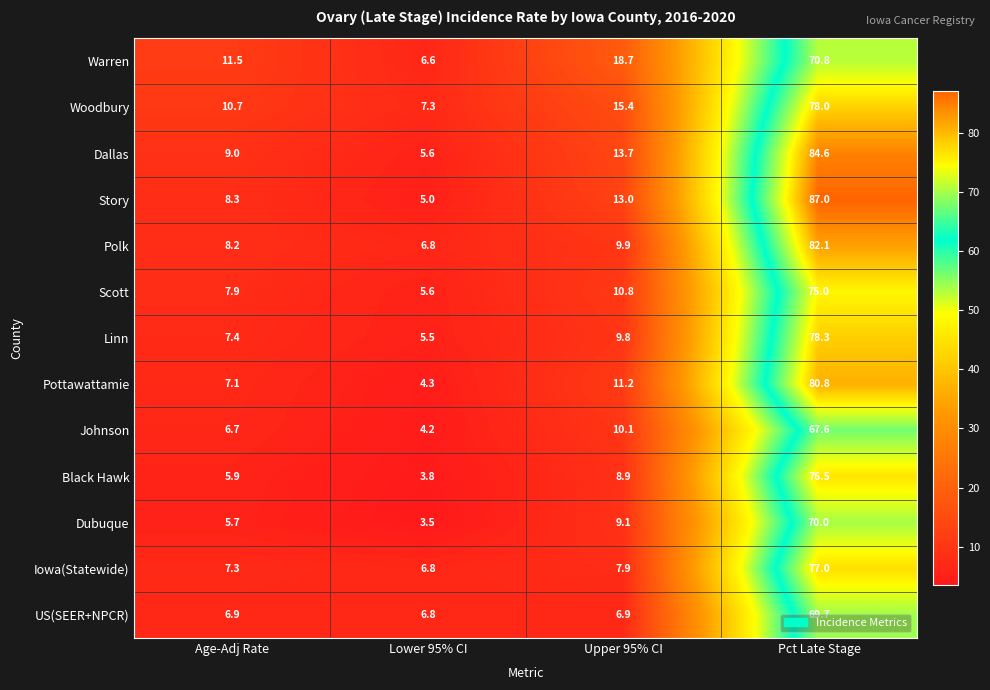

What is the average value of the Story series?

28.3